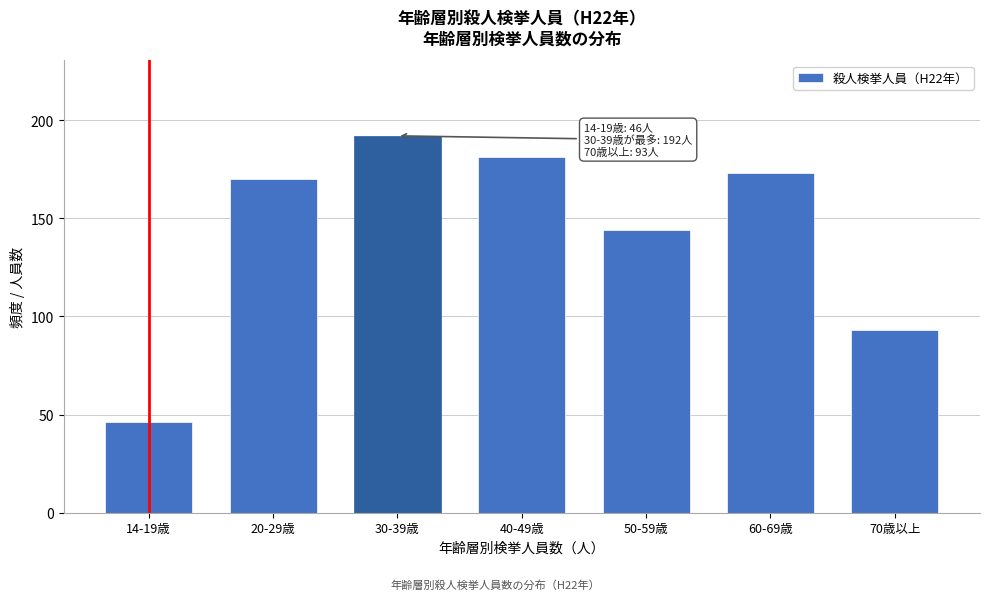

Reading left to right, what are all the values shown in this chart?

14-19歳=46	20-29歳=170	30-39歳=192	40-49歳=181	50-59歳=144	60-69歳=173	70歳以上=93